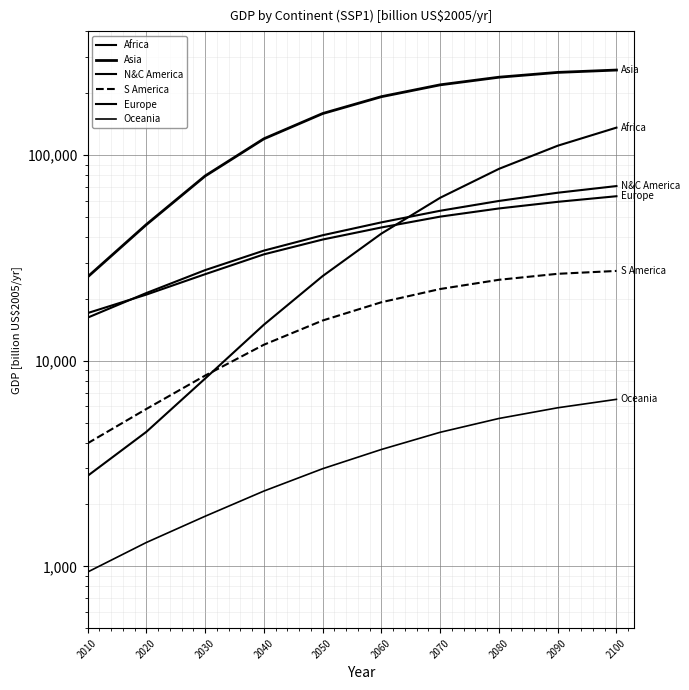

What is the minimum value shown in the chart?

937.4